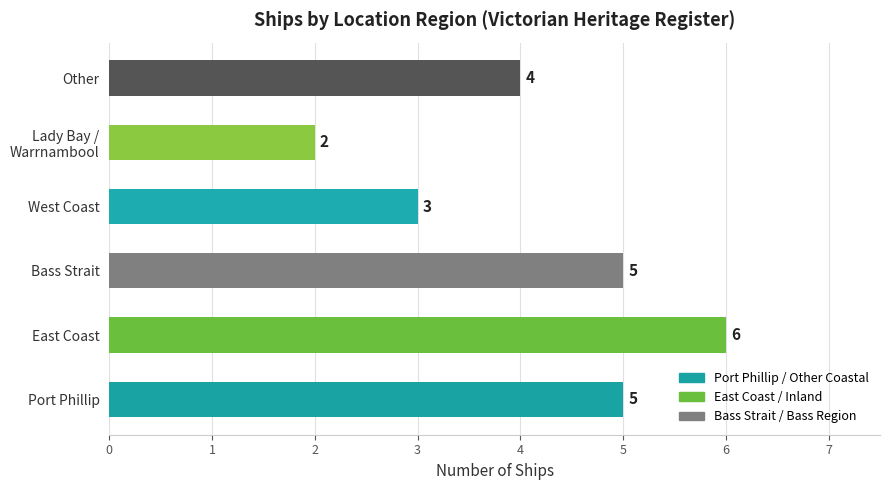

Does the chart contain any negative values?

No